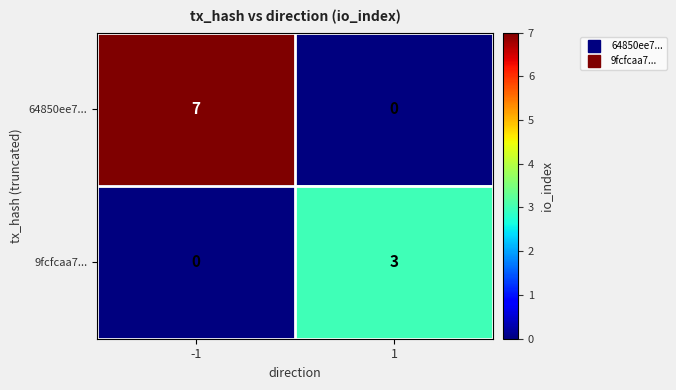

What is the difference between the 9fcfcaa7... values at 1 and -1?

3